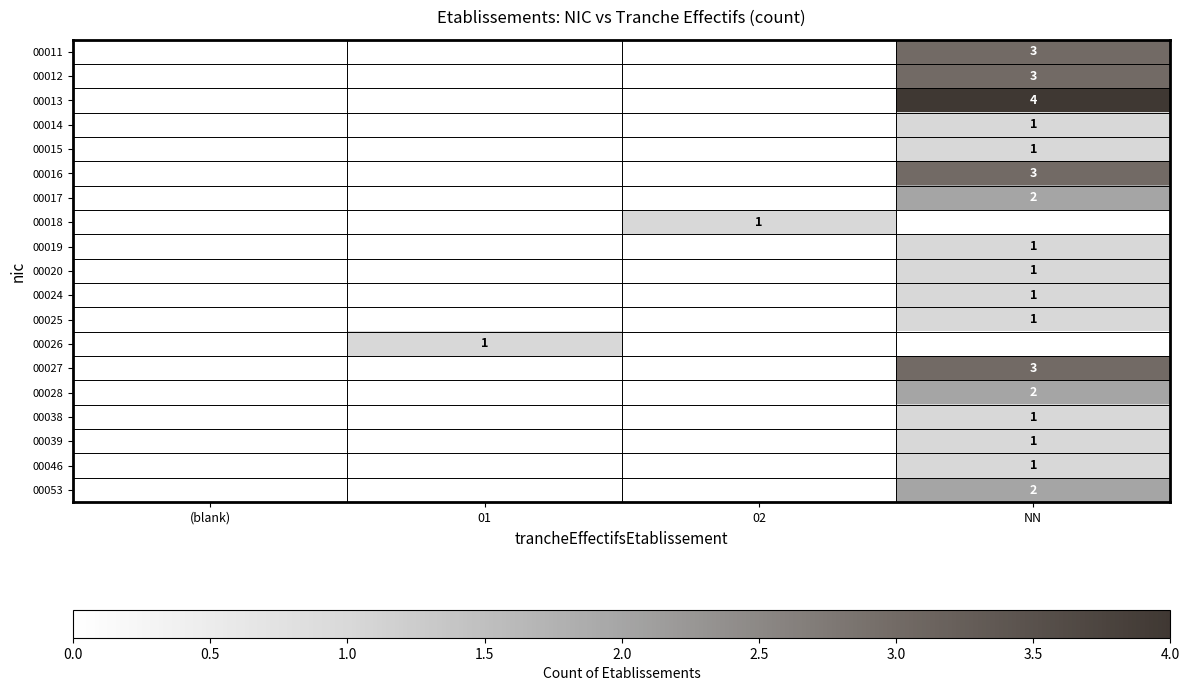

Is it true that 00020 equals 1 at NN?

True